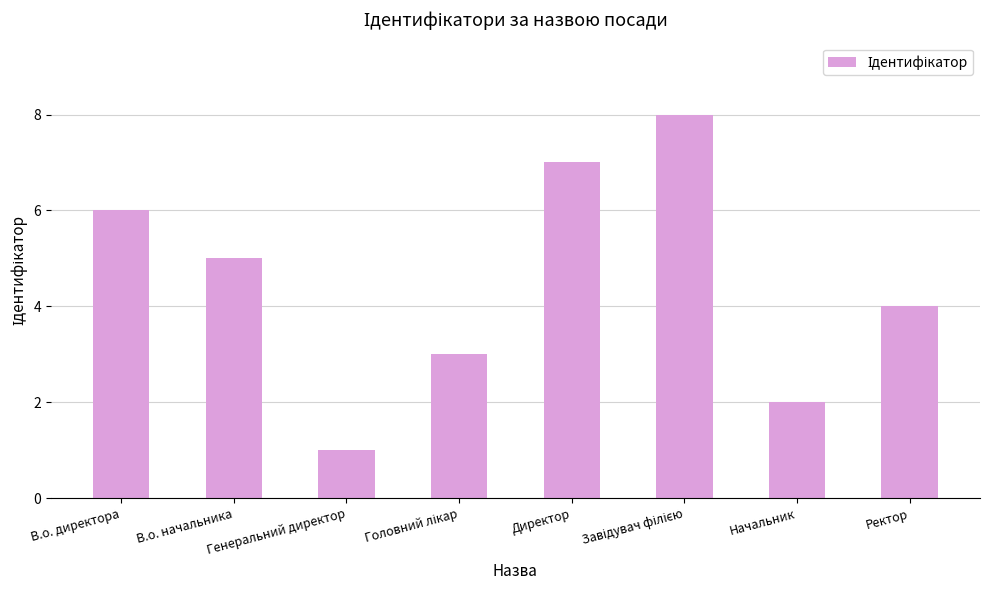

What is the change in value from В.о. начальника to Директор?

+2